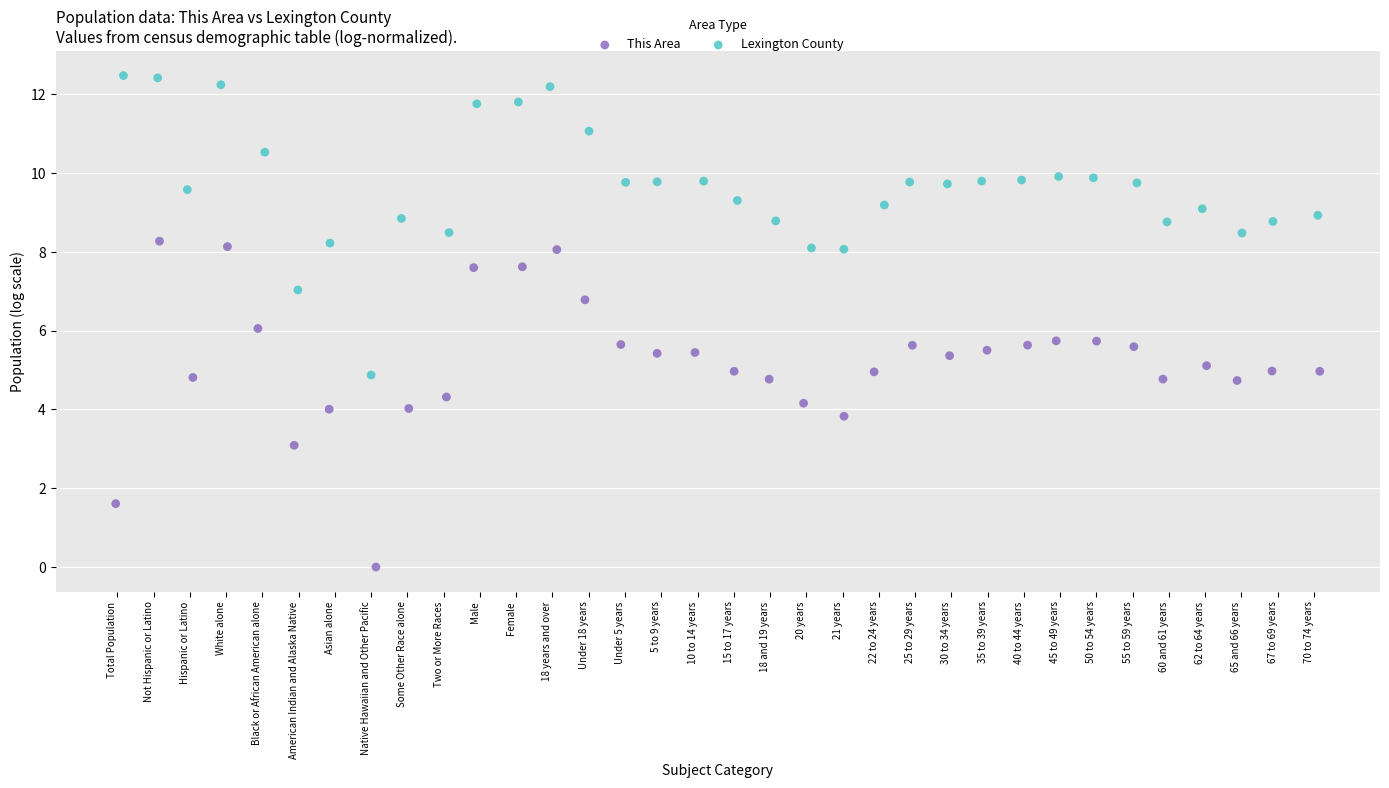

What are all the series names shown in the legend?

This Area, Lexington County